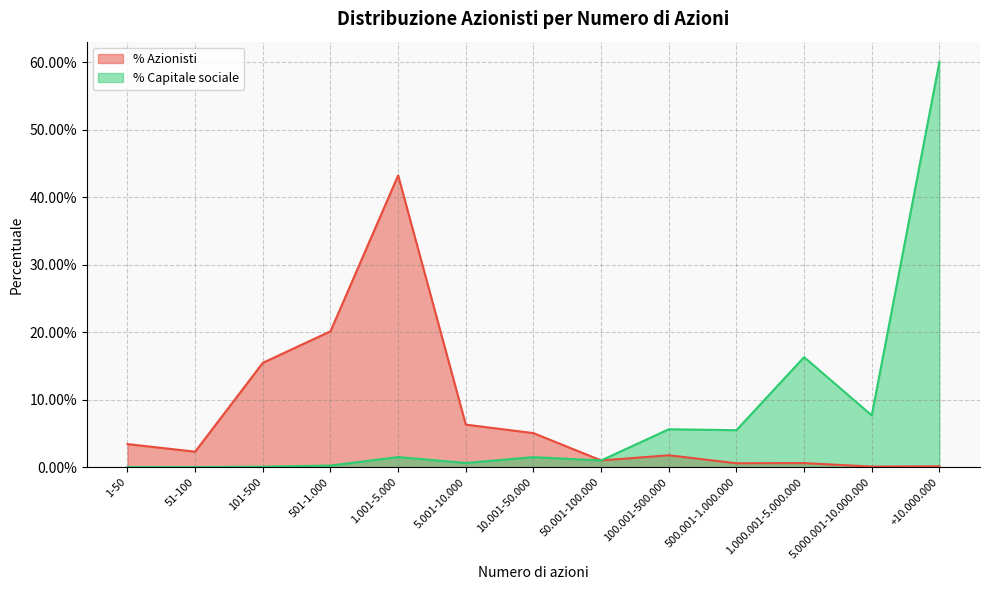

Reading right to left, extract all data points from this chart.

n° Azionisti: 0.0	0.0	0.0	0.0	0.0	0.0	0.1	0.1	0.4	0.2	0.2	0.0	0.0
% Capitale sociale: 0.6	0.1	0.2	0.1	0.1	0.0	0.0	0.0	0.0	0.0	0.0	0.0	0.0